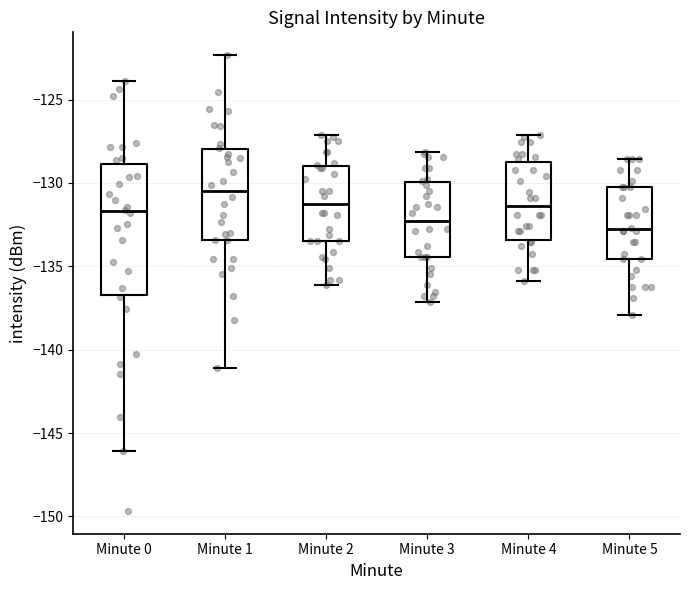

Which box is the tallest, from its lower edge to its upper edge?

Minute 0